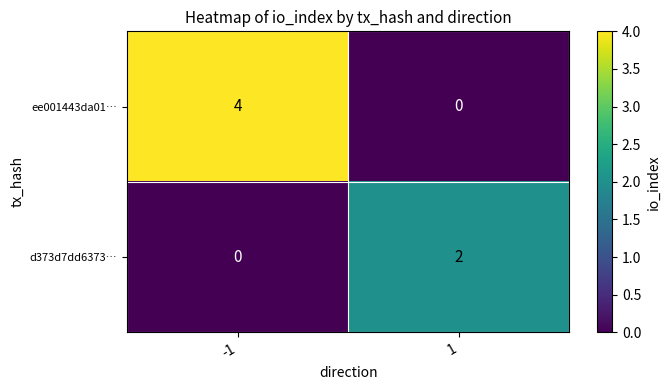

Which series changed the most between -1 and 1?

ee001443da01…